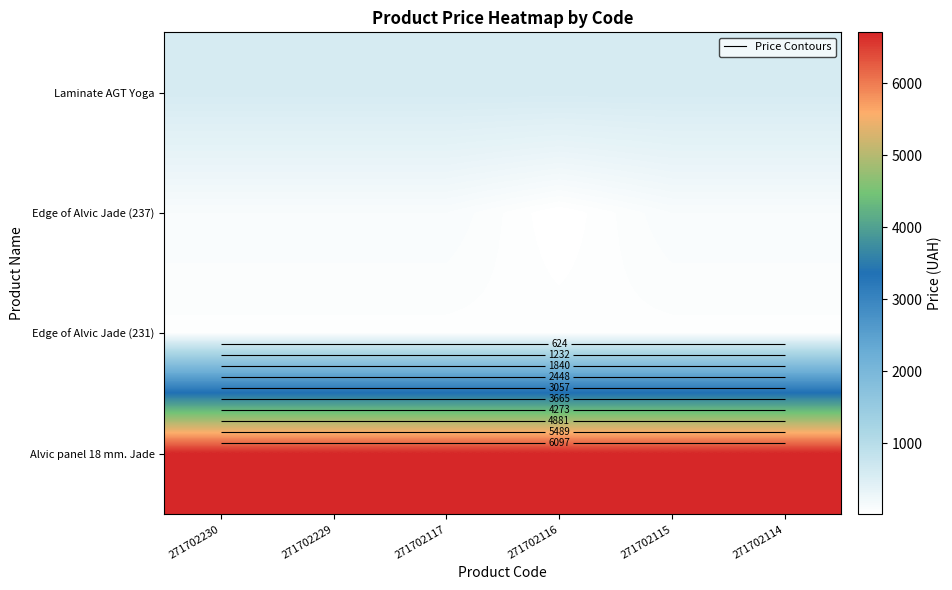

At how many categories does at least one series exceed 3838?

6